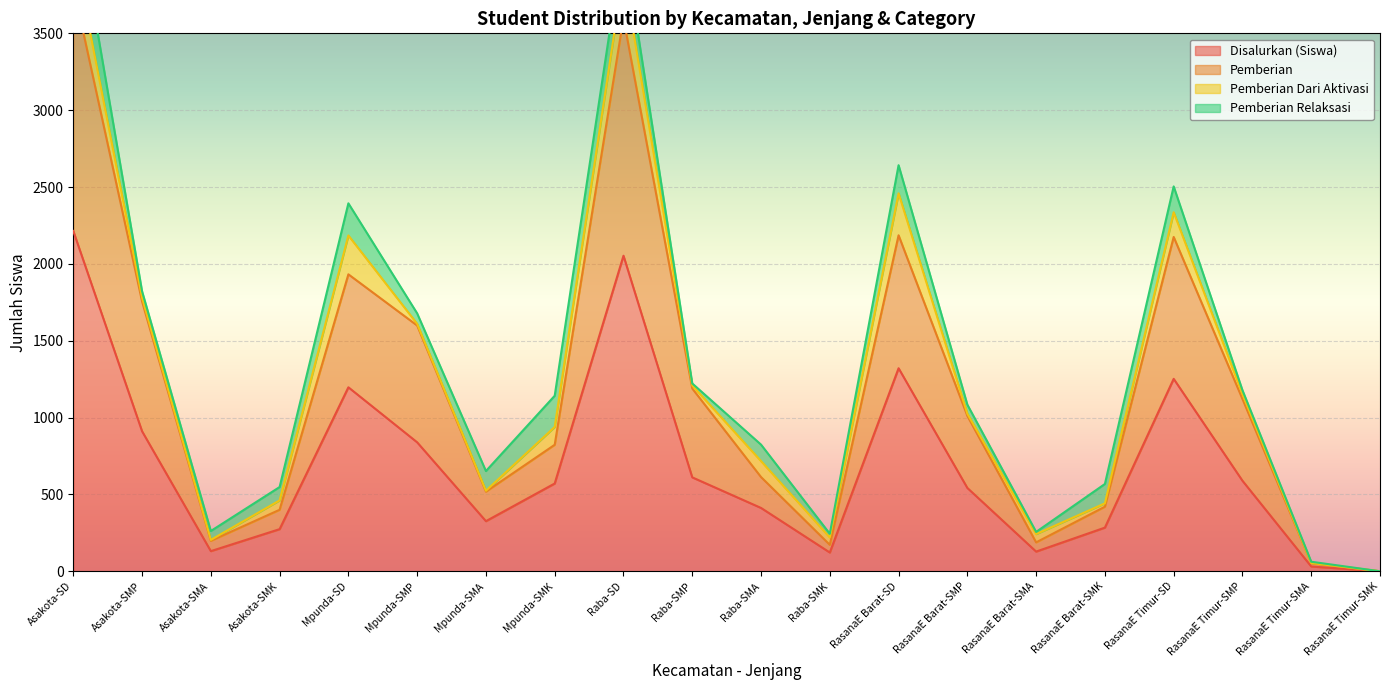

What is the total value across all series at Asakota-SD?

6019